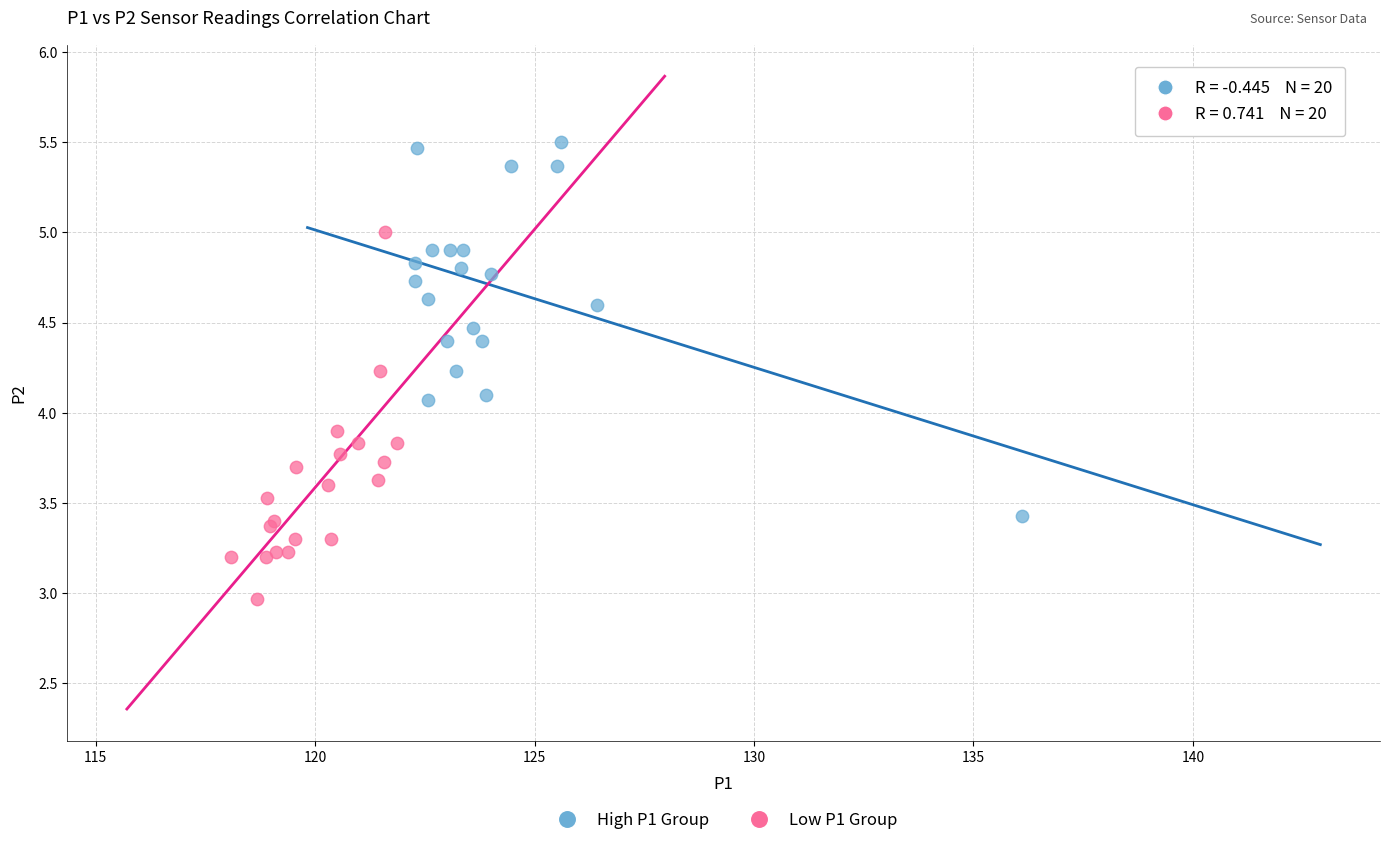

What are all the series names shown in the legend?

High P1 Group, Low P1 Group